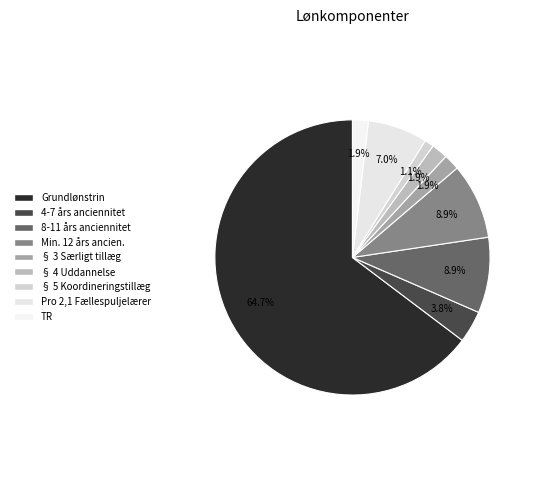

To the nearest percent, what is the difference between the largest and smallest slice percentages?

64%